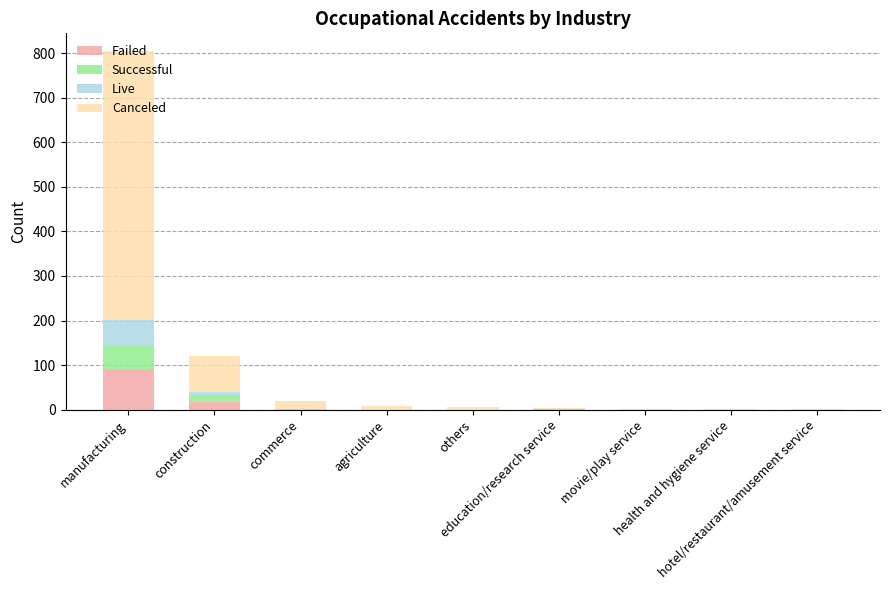

What is the label of the 8th bar from the right?

construction